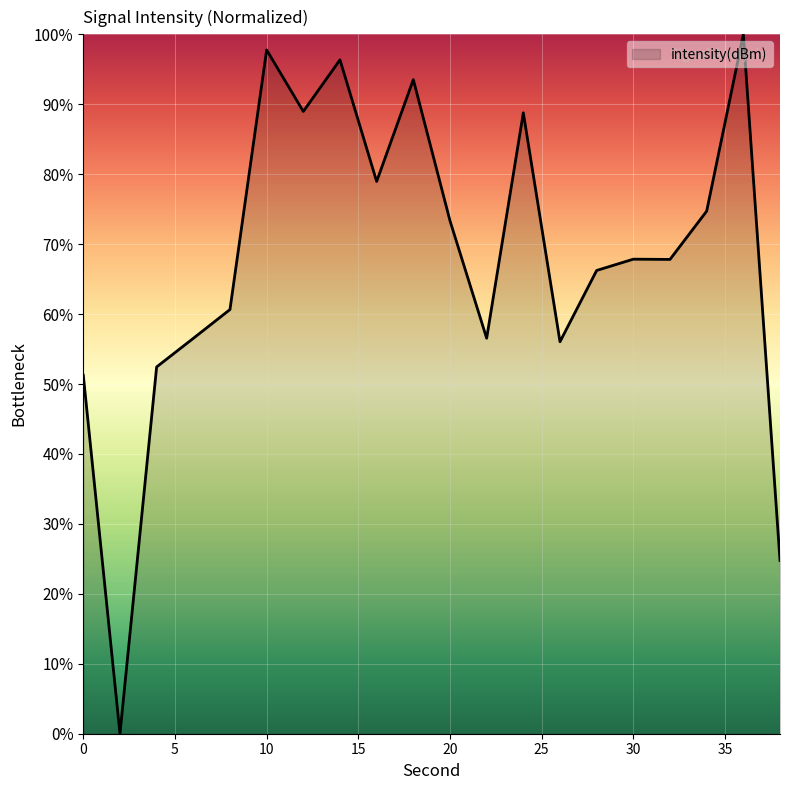

What is the sum of all values?

1352.6